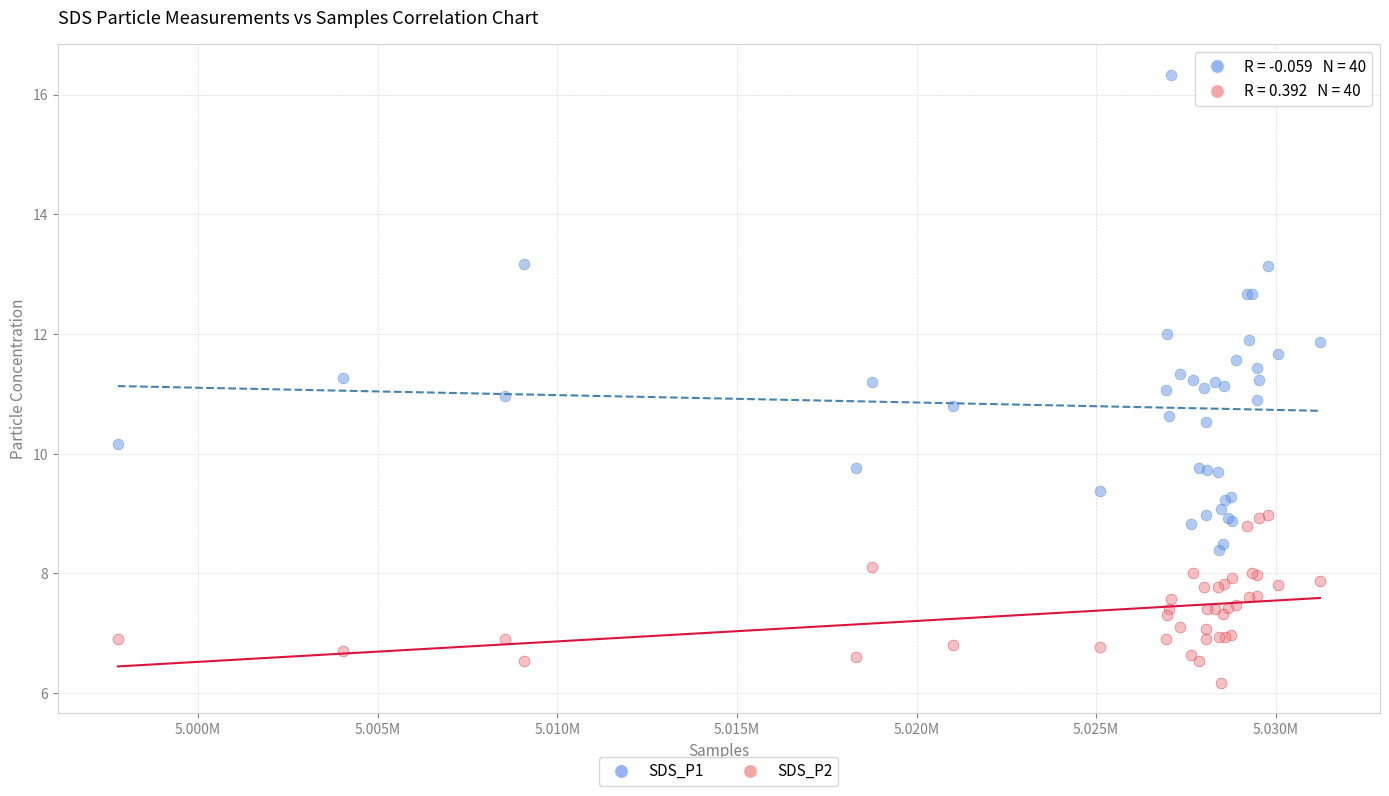

Which series has the widest spread of Y values?

SDS_P1